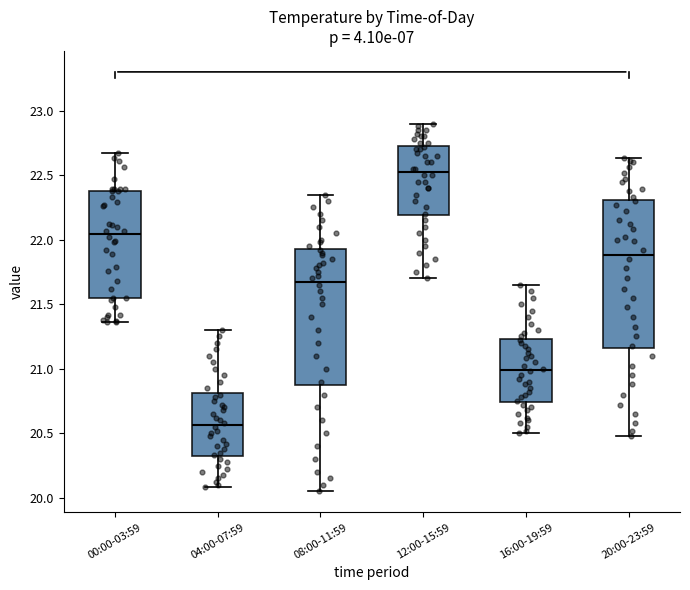

Comparing the boxes themselves (not the whiskers), which one is the tallest?

20:00-23:59